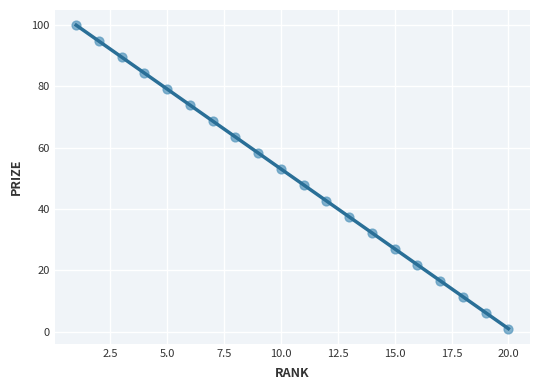

What is the range of Y values (max minus min)?

99.0